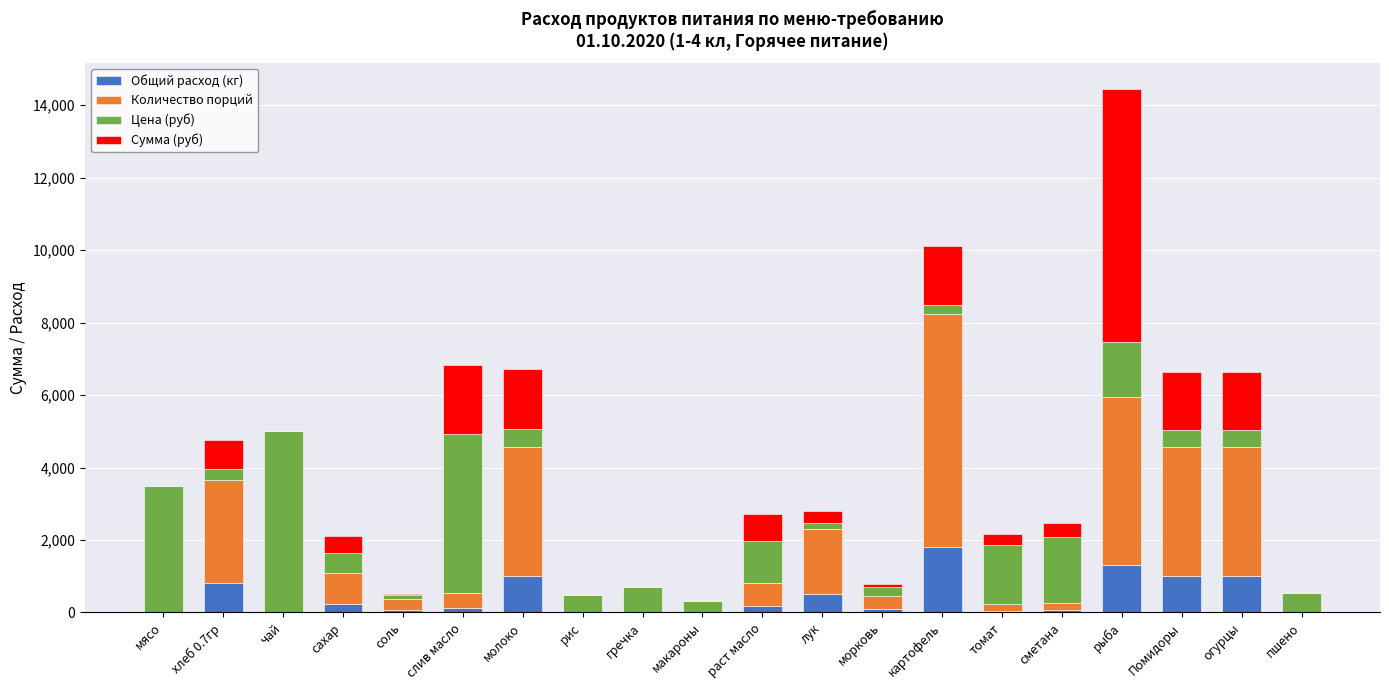

What is the total value across all series at лук?

2792.2